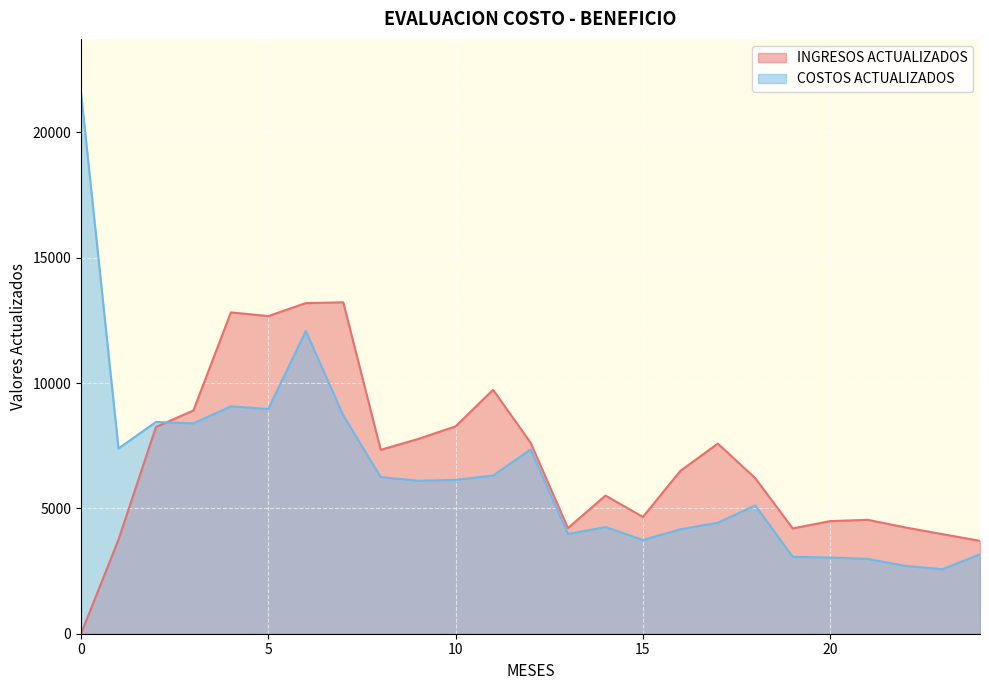

Between which two adjacent categories do COSTOS ACTUALIZADOS and INGRESOS ACTUALIZADOS first intersect?

2 and 3